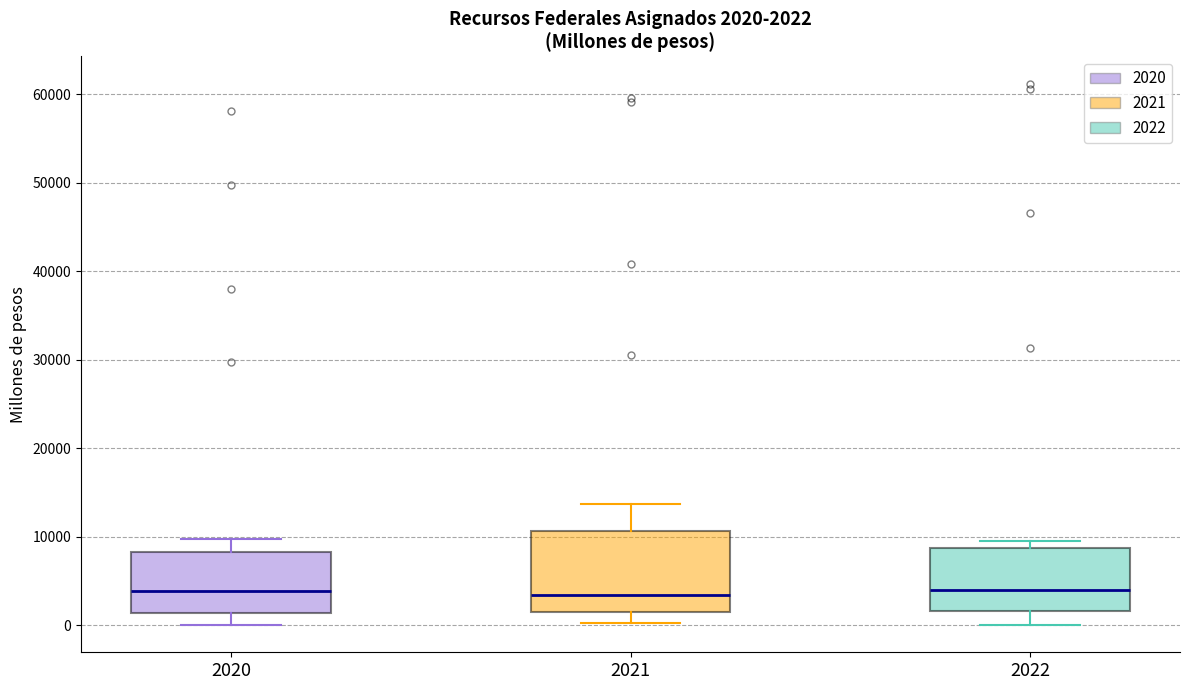

Comparing the boxes themselves (not the whiskers), which one is the tallest?

2021